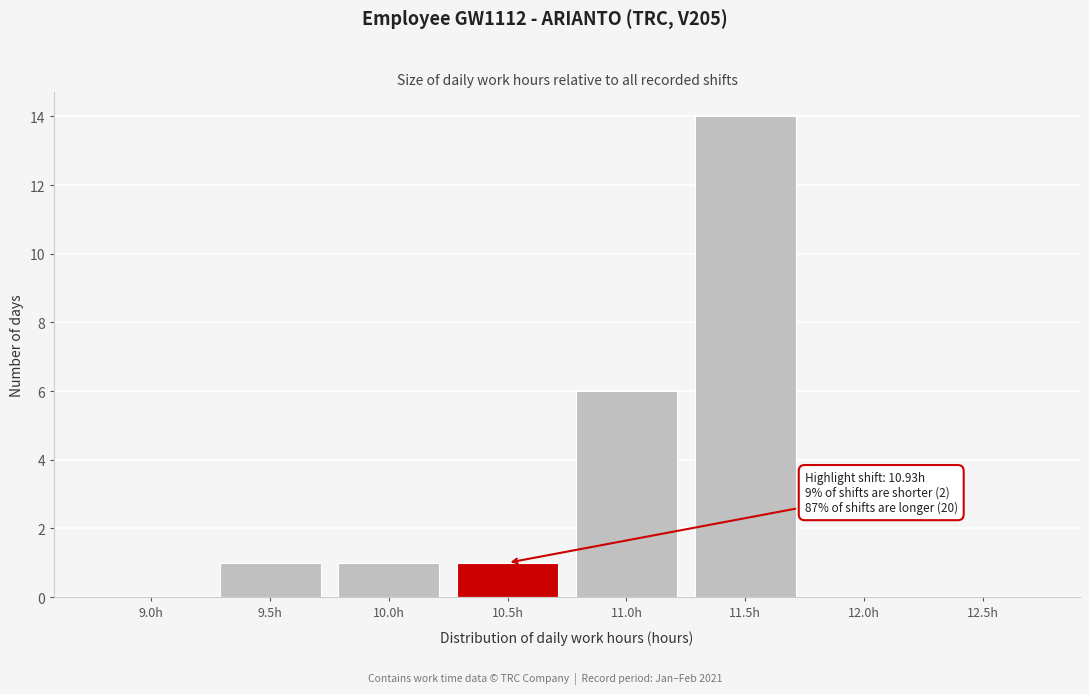

Reading left to right, what are all the values shown in this chart?

9.0h=0	9.5h=1	10.0h=1	10.5h=1	11.0h=6	11.5h=14	12.0h=0	12.5h=0